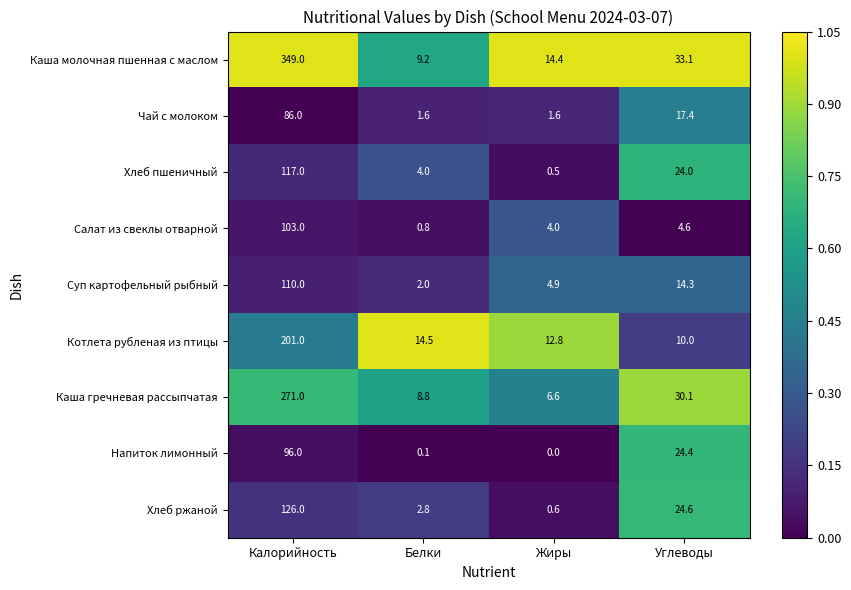

Which series has the widest spread of values?

Каша молочная пшенная с маслом